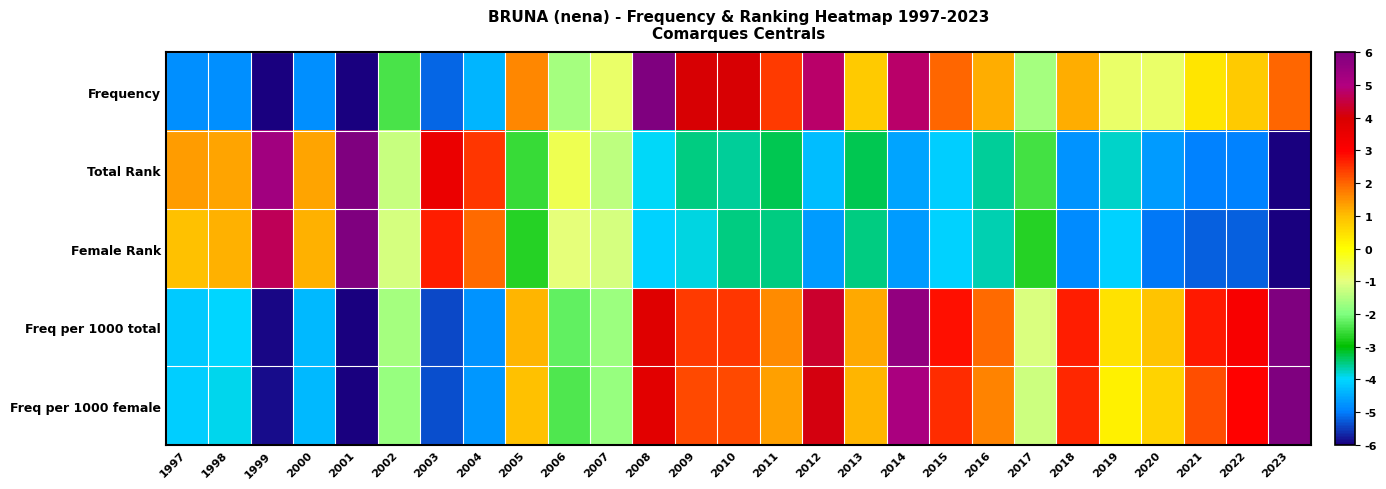

Between 2010 and 2021, which is larger?

2010